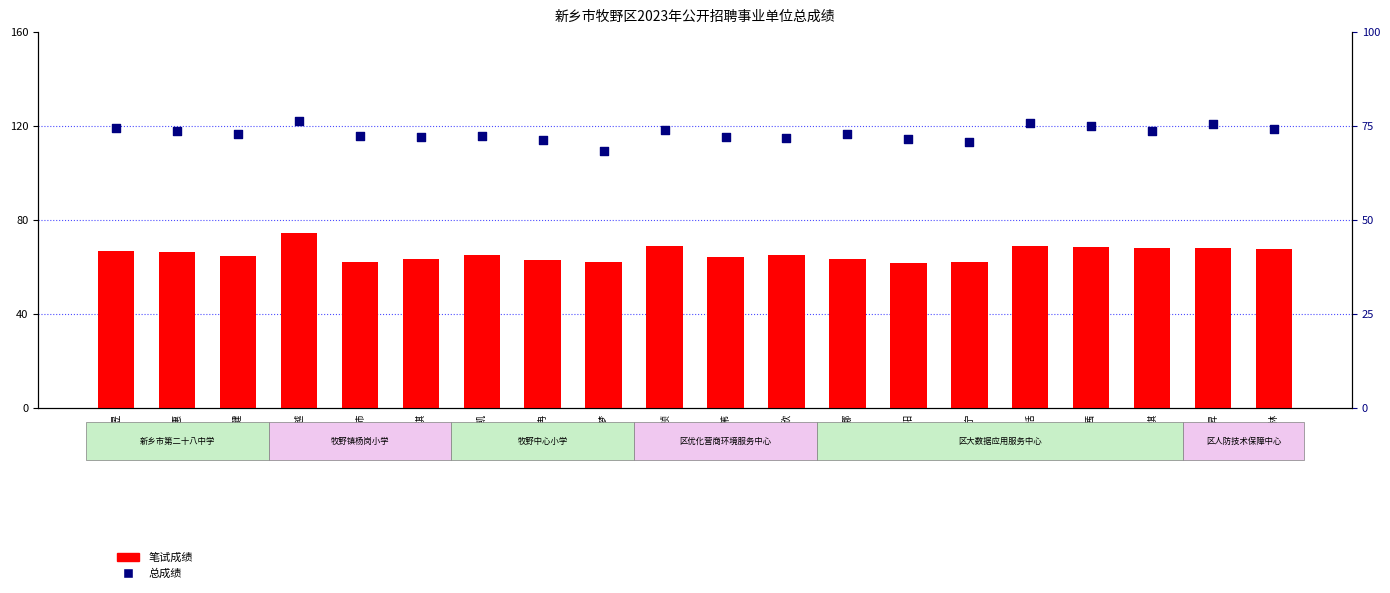

Which series has the largest Y range (max minus min)?

笔试成绩